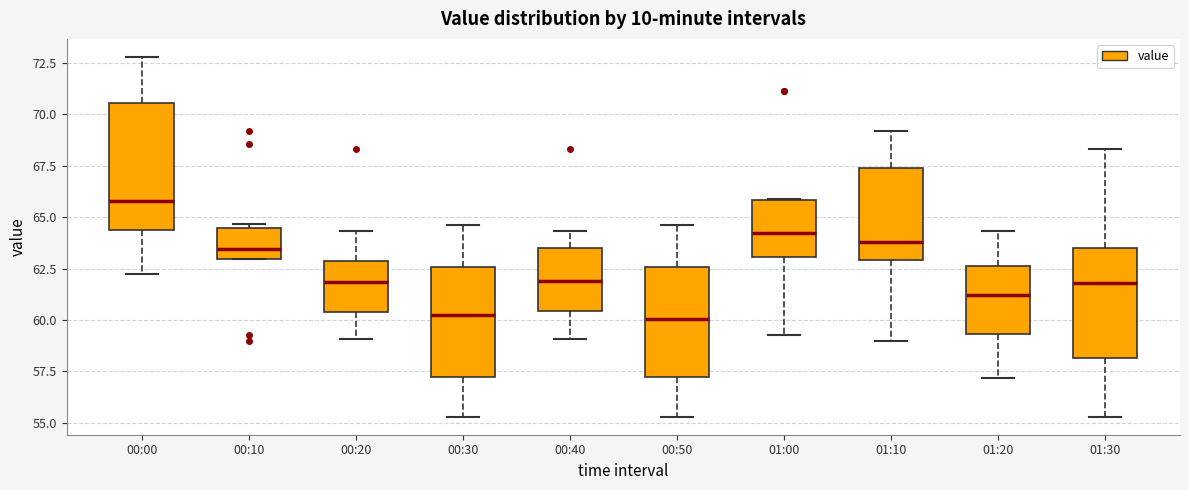

Where is the lower edge of the box for 00:40 on the y-axis? The values are not printed on the chart, so give them approximately, as read against the axis.

60.5